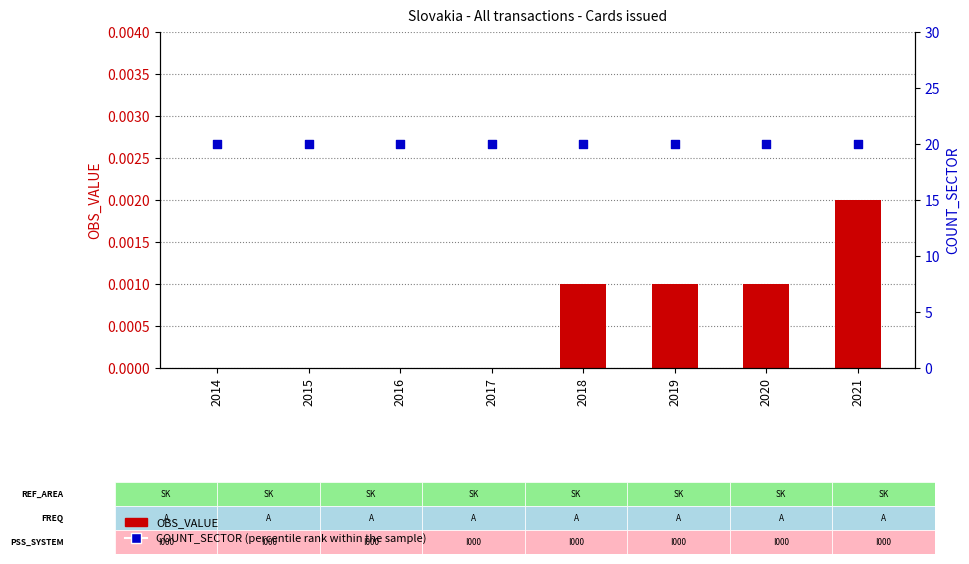

Which series reaches the maximum Y coordinate?

COUNT_SECTOR (percentile rank within sample)